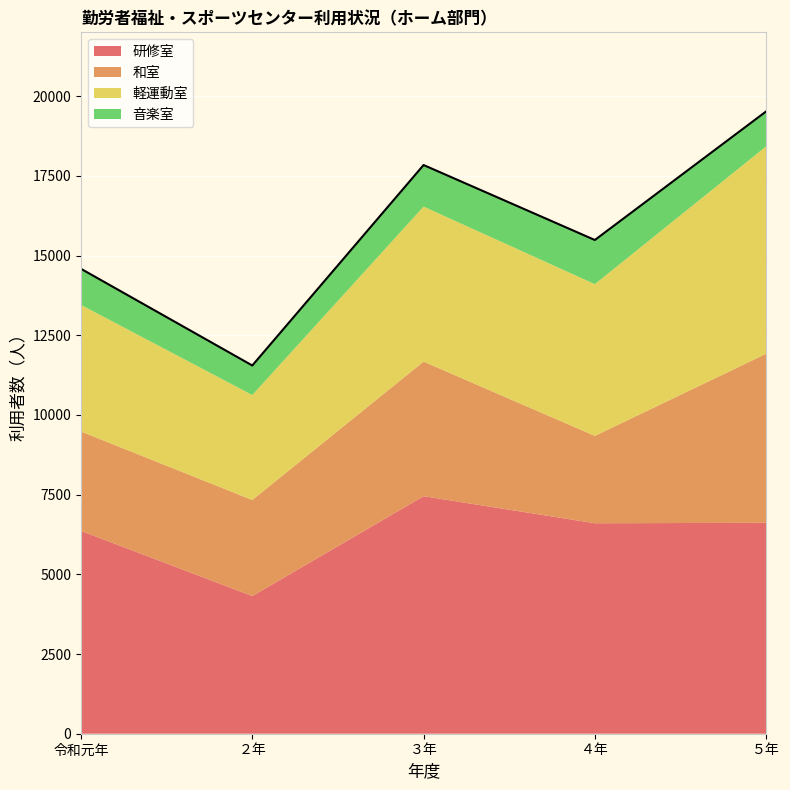

Reading left to right, list all the values displayed in this chart.

研修室: 令和元年=6362	２年=4319	３年=7451	４年=6602	５年=6616
和室: 令和元年=3117	２年=3013	３年=4221	４年=2740	５年=5301
軽運動室: 令和元年=3972	２年=3292	３年=4862	４年=4759	５年=6506
音楽室: 令和元年=1131	２年=926	３年=1304	４年=1385	５年=1096